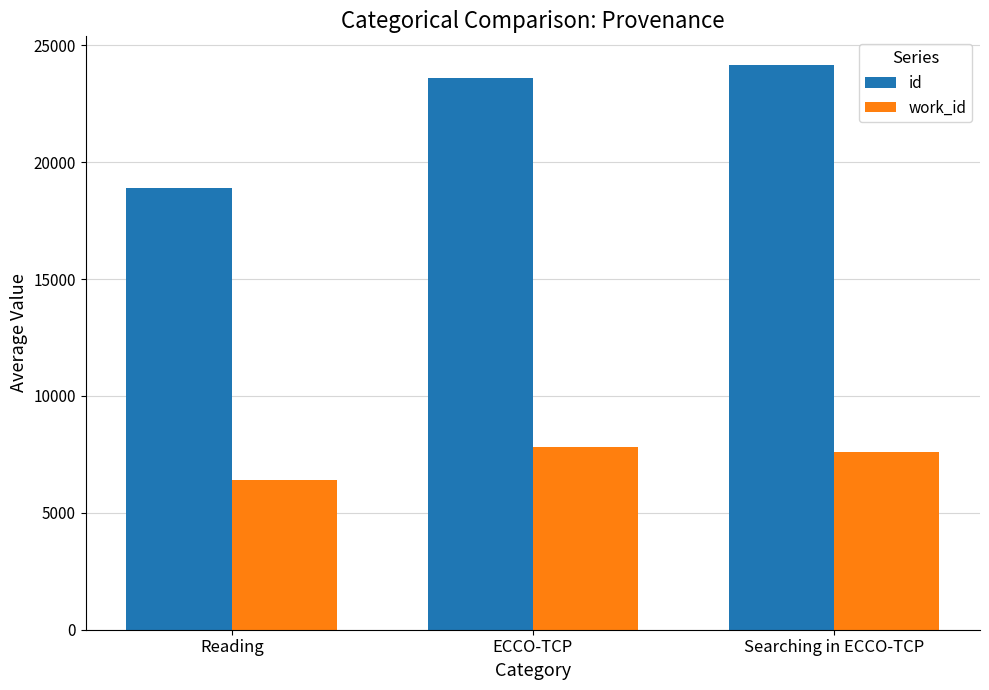

Which category has the lowest value in the work_id series?

Reading